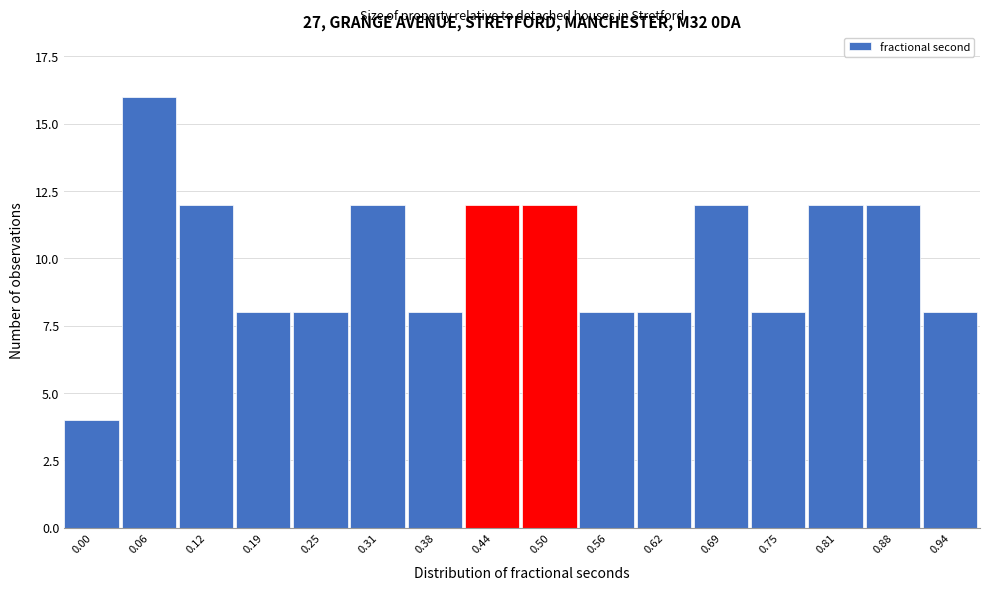

Reading left to right, what are all the values shown in this chart?

0.00=4	0.06=16	0.12=12	0.19=8	0.25=8	0.31=12	0.38=8	0.44=12	0.50=12	0.56=8	0.62=8	0.69=12	0.75=8	0.81=12	0.88=12	0.94=8